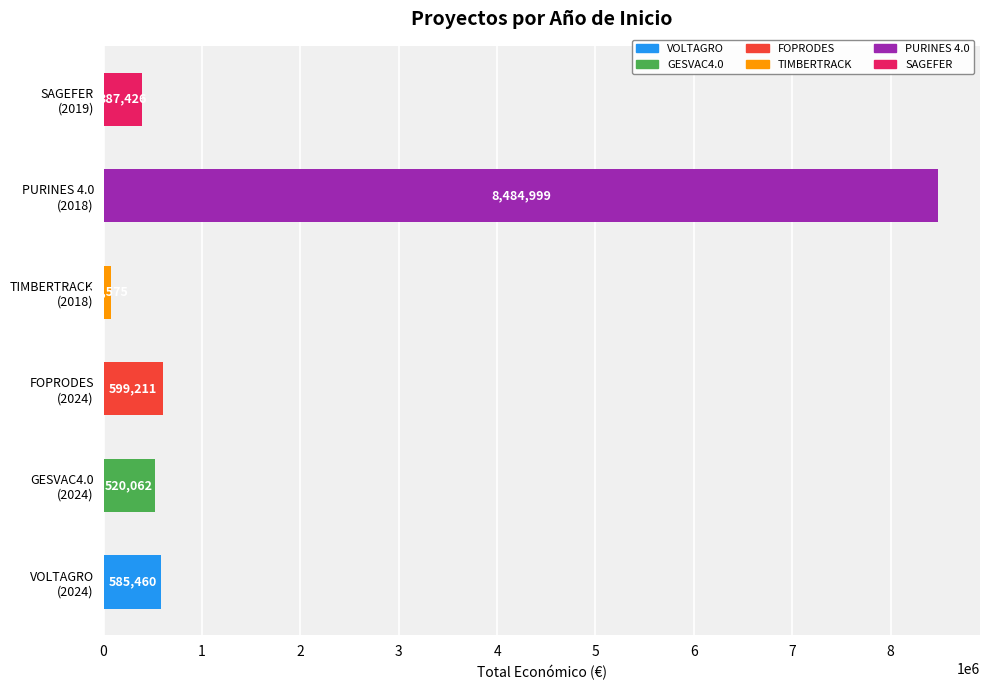

At which category does the chart reach its minimum across all series?

TIMBERTRACK
(2018)